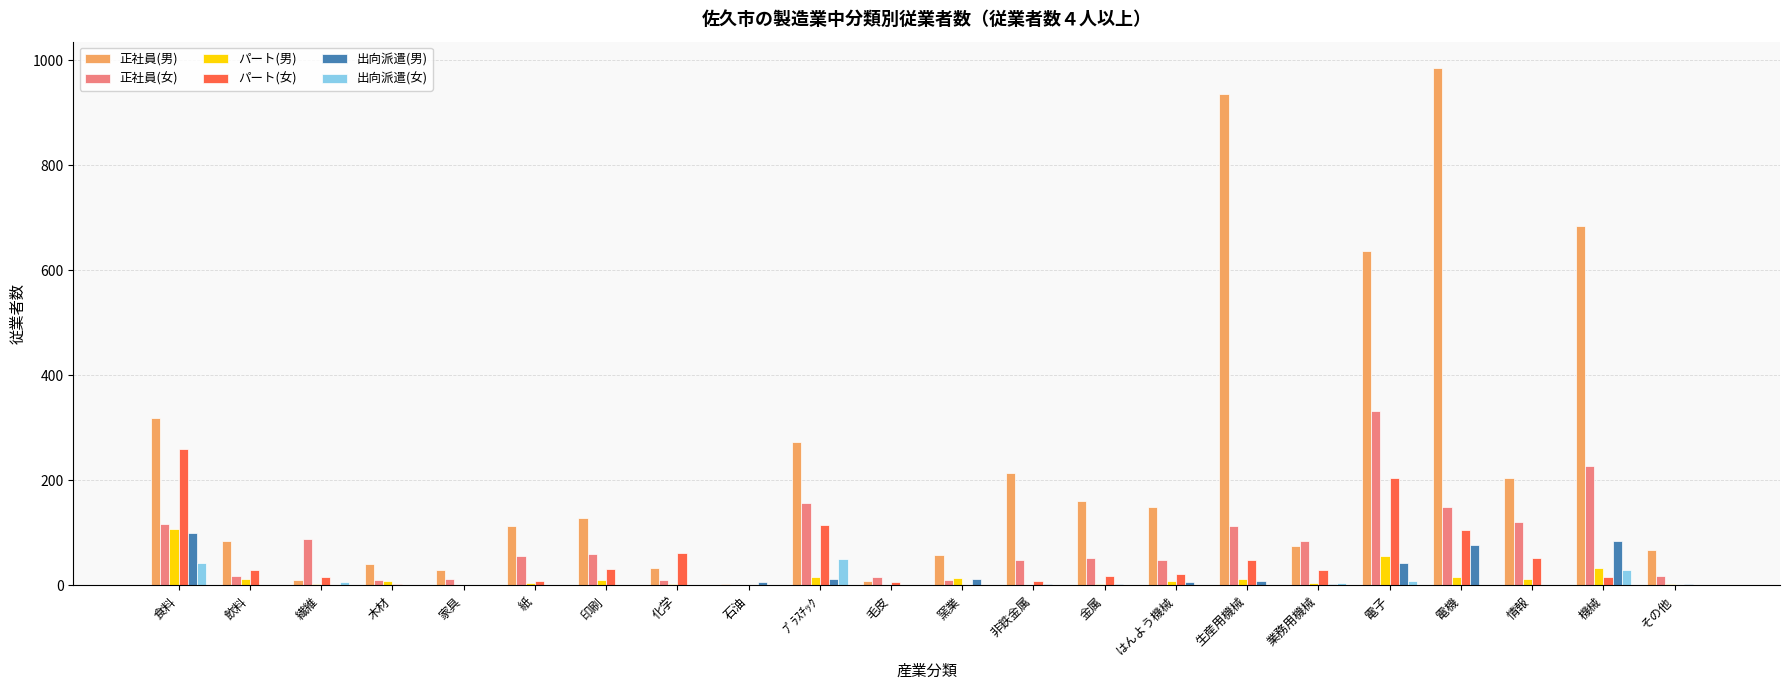

The value of 正社員(男) at ﾌﾟﾗｽﾁｯｸ is 170. True or false?

False